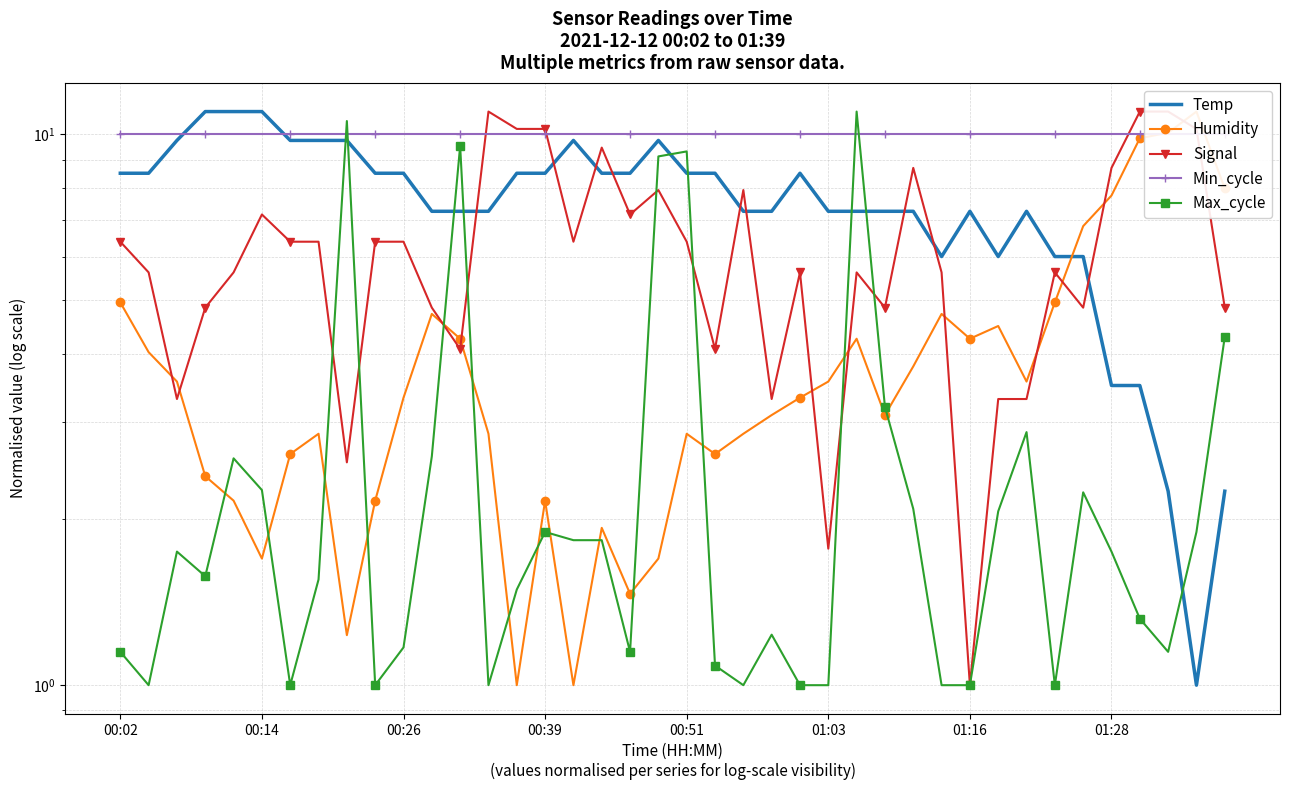

What is the difference between the maximum and minimum values in the Temp series?

10.0